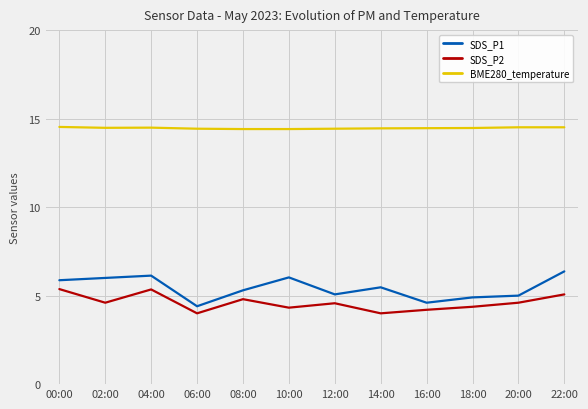

True or false: SDS_P2 and BME280_temperature cross at least once.

False